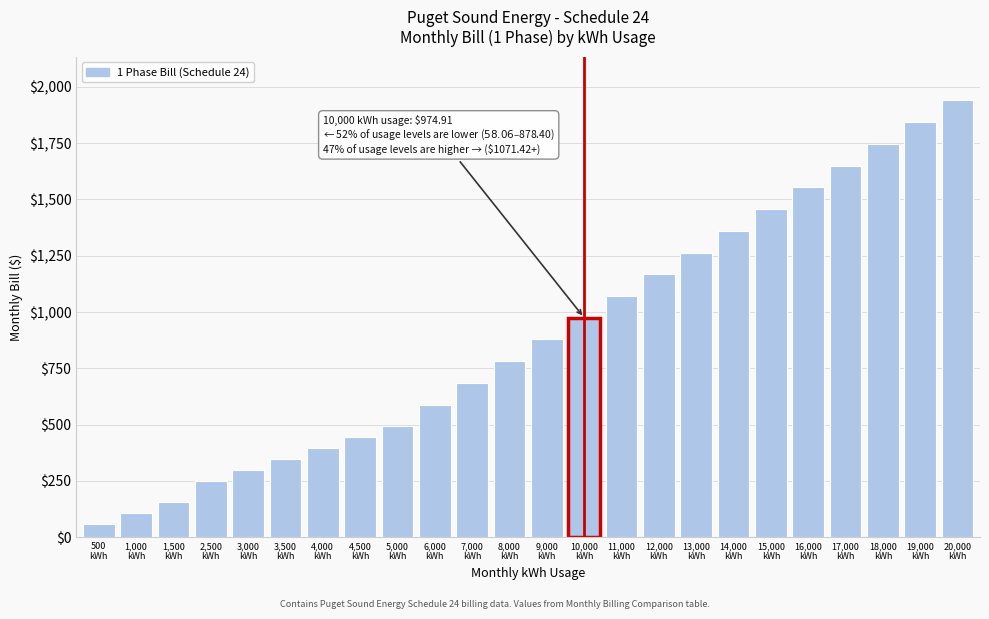

Reading right to left, what are all the values shown in this chart?

1940.0	1843.5	1747.0	1650.5	1554.0	1457.5	1361.0	1264.4	1167.9	1071.4	974.9	878.4	781.9	685.4	588.9	492.4	444.1	395.8	347.6	299.3	251.1	154.6	106.3	58.1